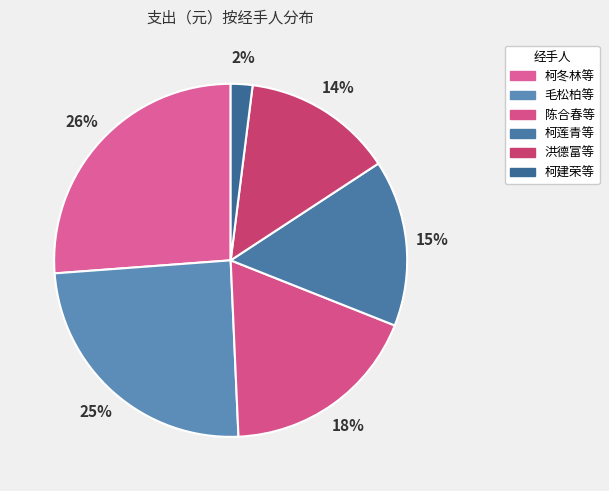

How many segments does this pie chart have?

6